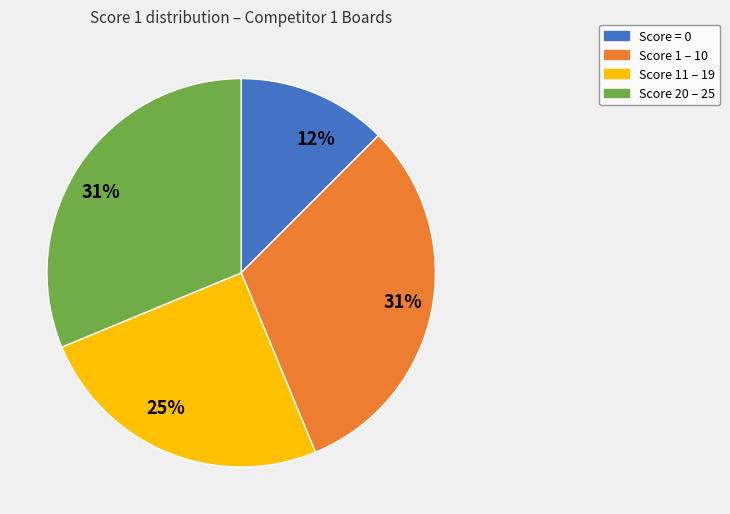

Count the number of slices in the pie.

4